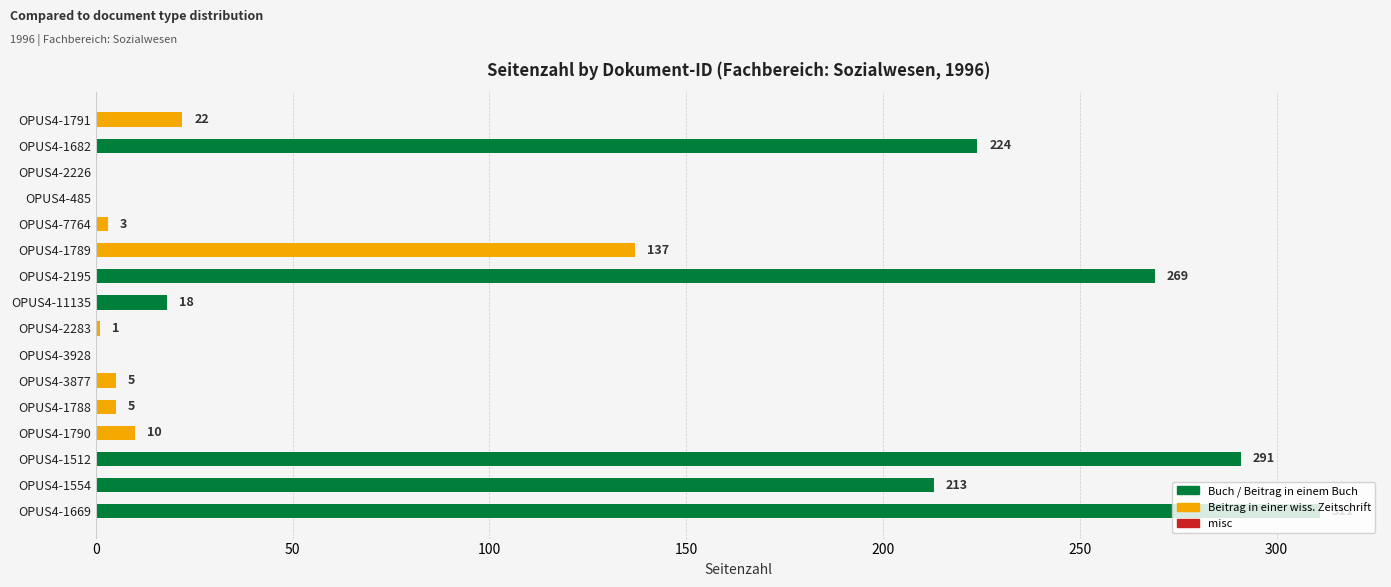

Count the number of categories in the chart.

16